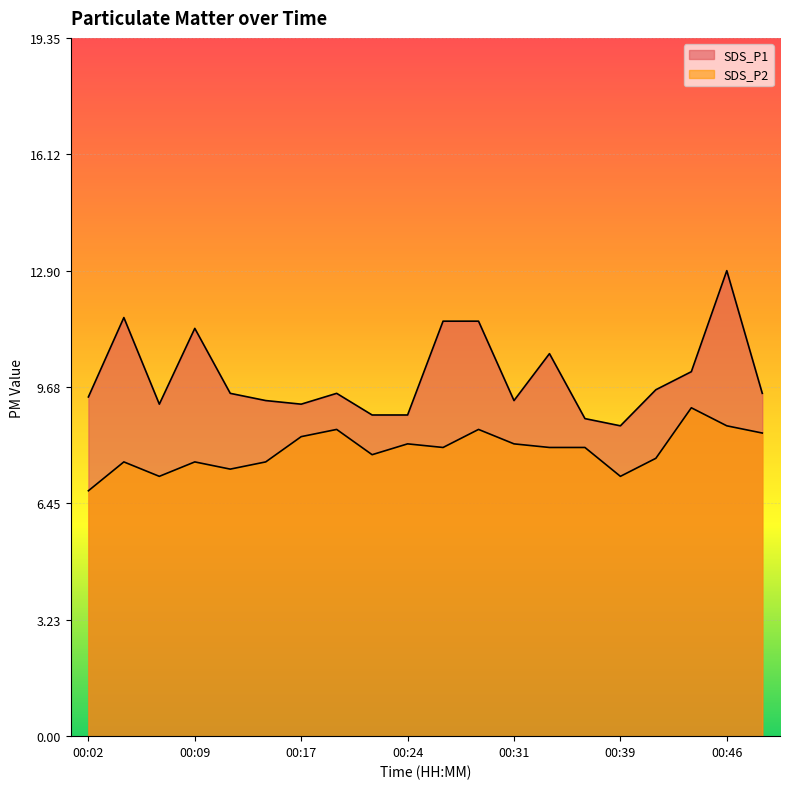

What are all the series names shown in the legend?

SDS_P1, SDS_P2